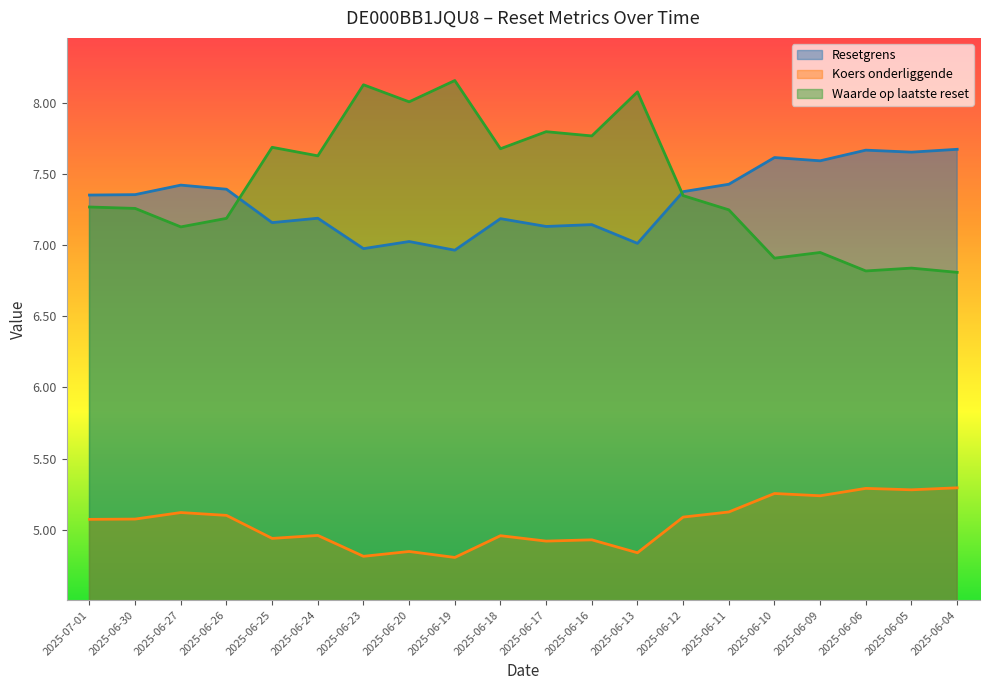

Does the chart have visible grid lines?

No